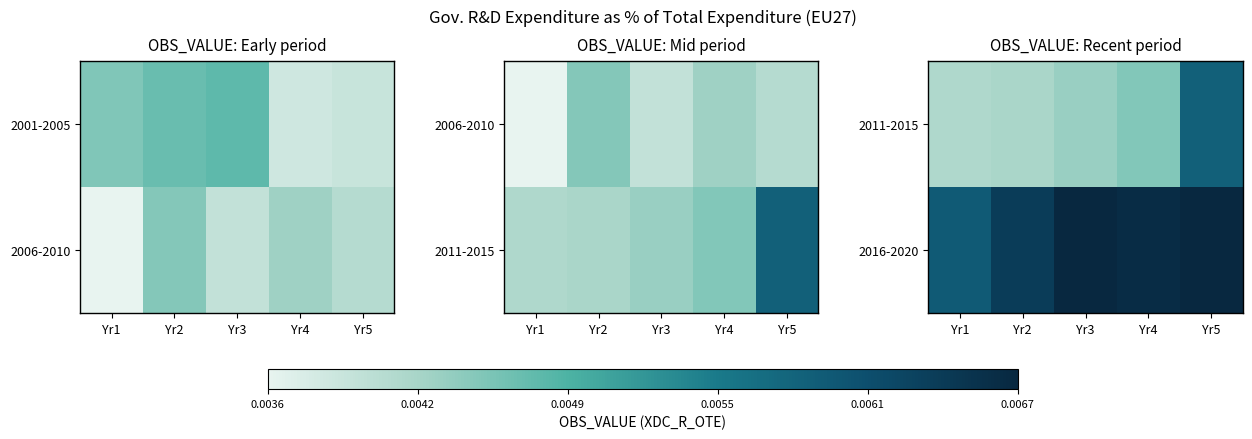

Which category has the highest value in the 2016-2020 series?

Yr5